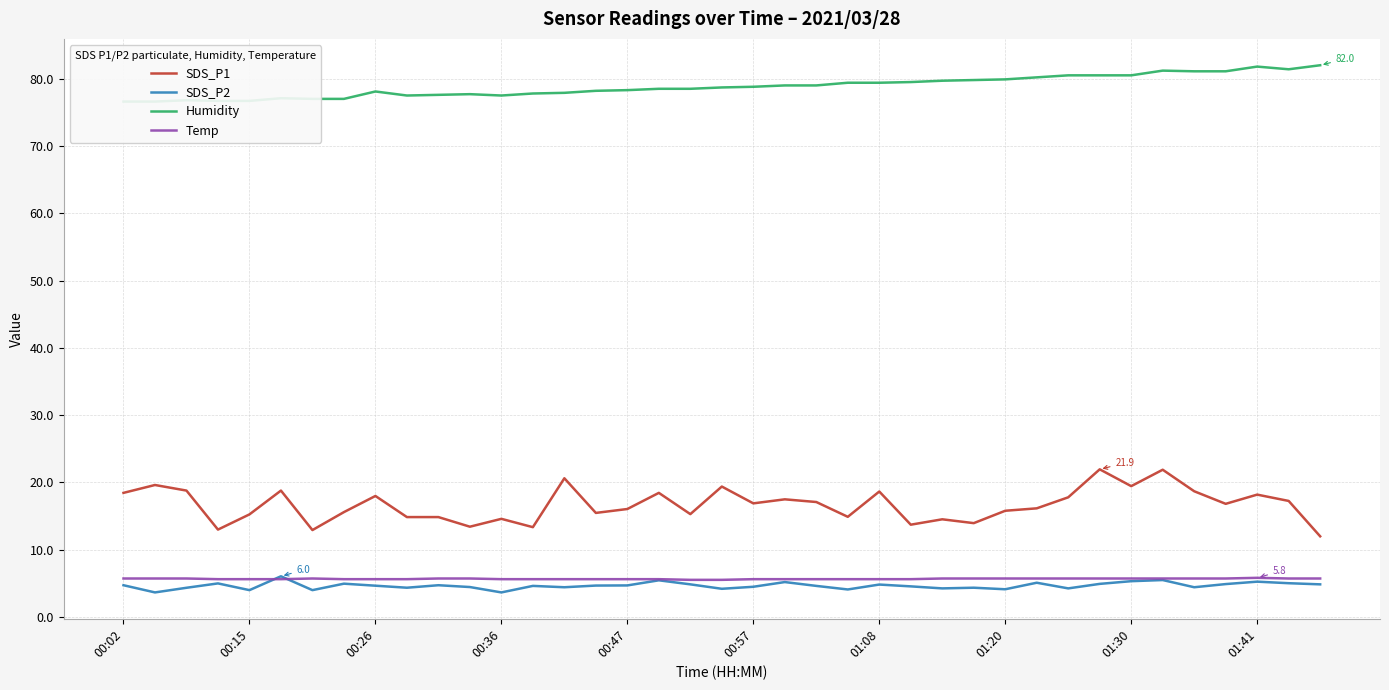

What is the total value across all series at 14?

108.5